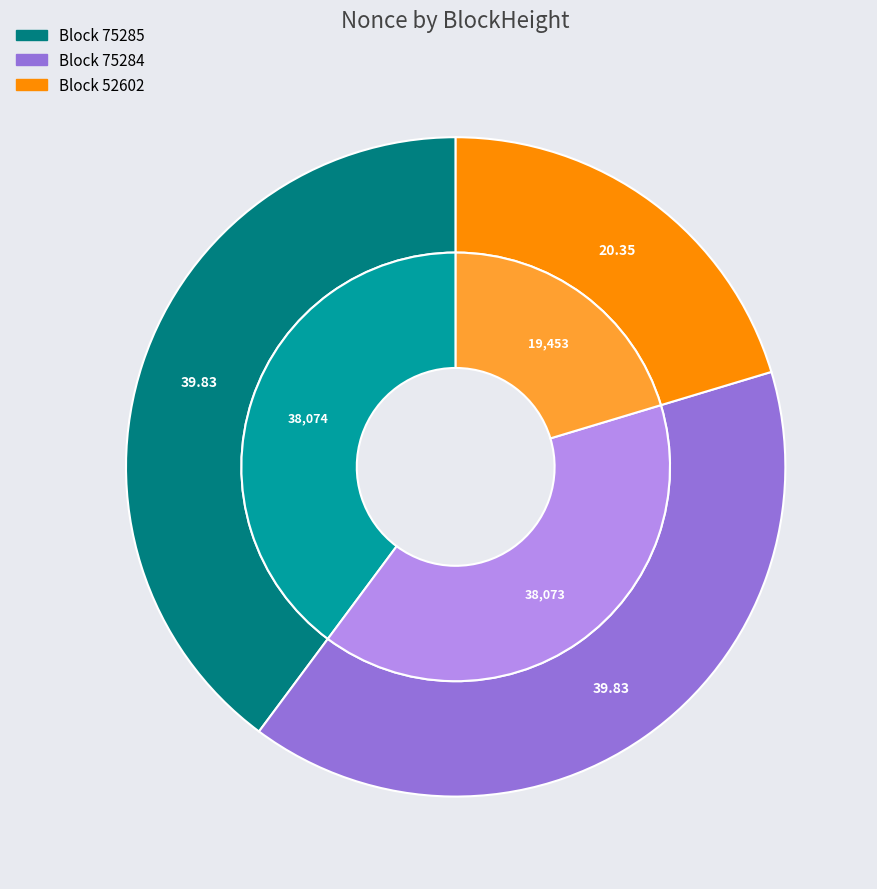

The 75284 slice represents 40% of the pie. True or false?

True